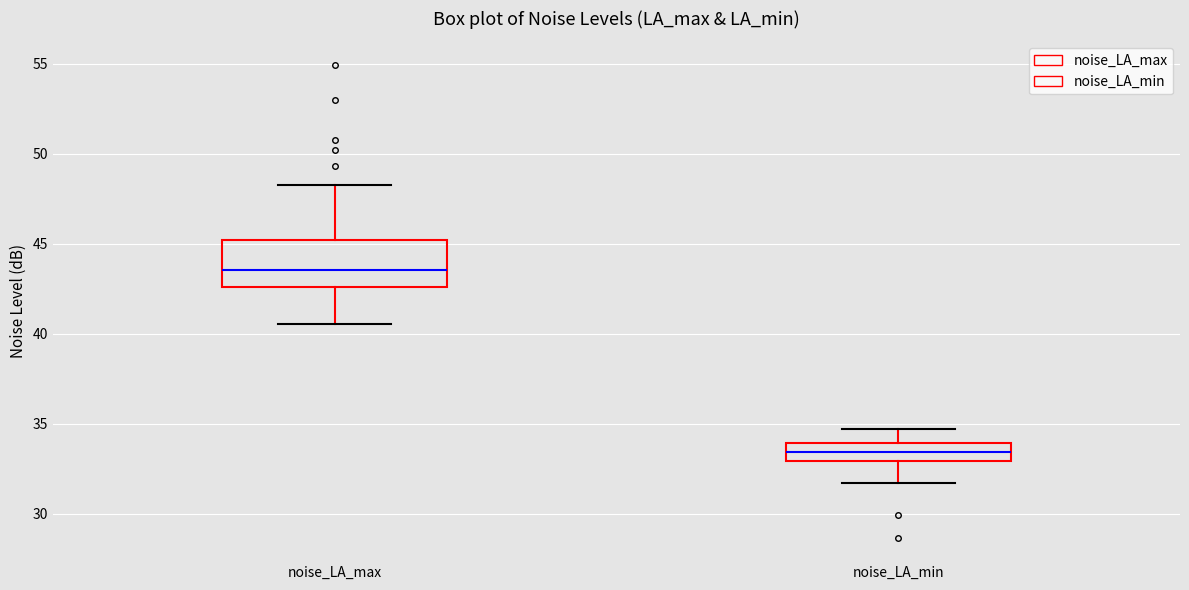

Which box is the tallest, from its lower edge to its upper edge?

noise_LA_max